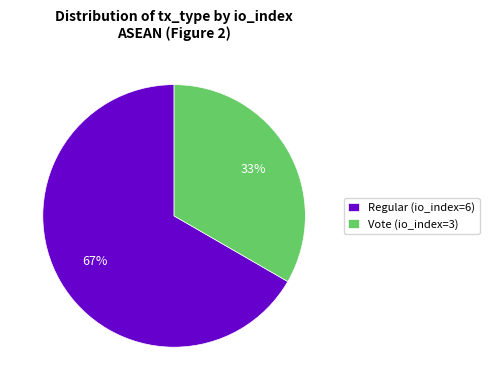

To the nearest percent, what portion does Vote (io_index=3) represent?

33%